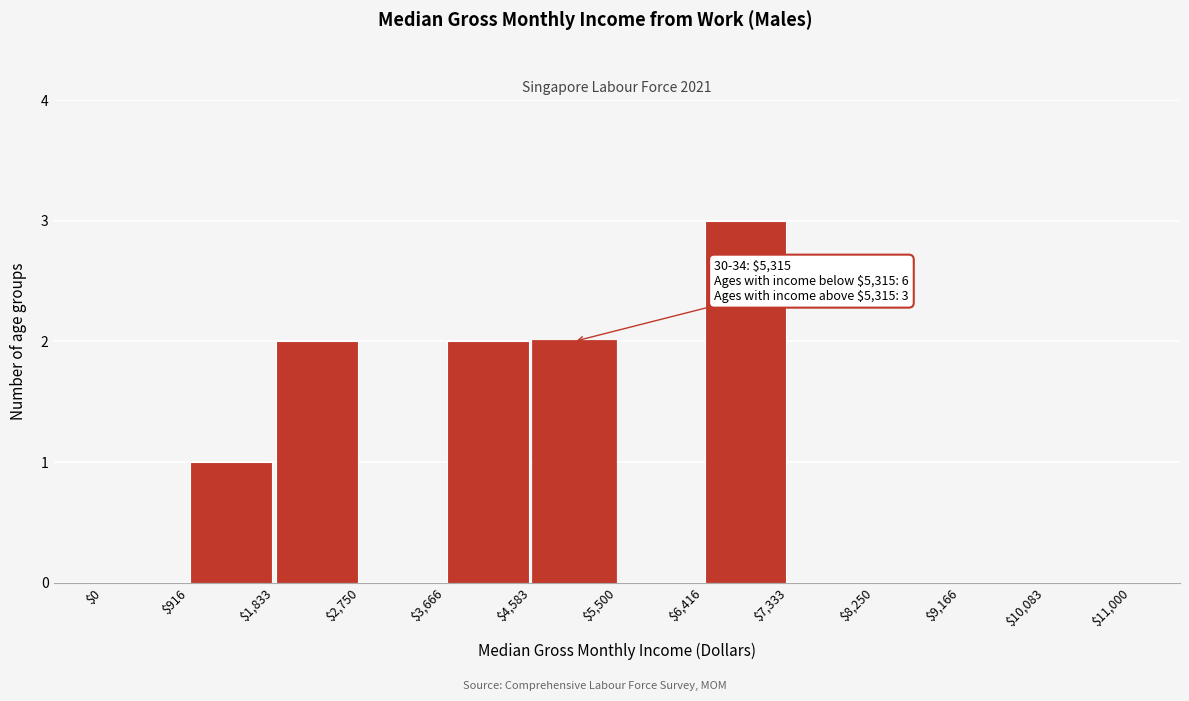

Which range on the x-axis has the tallest bar?

$6,416 to $7,333